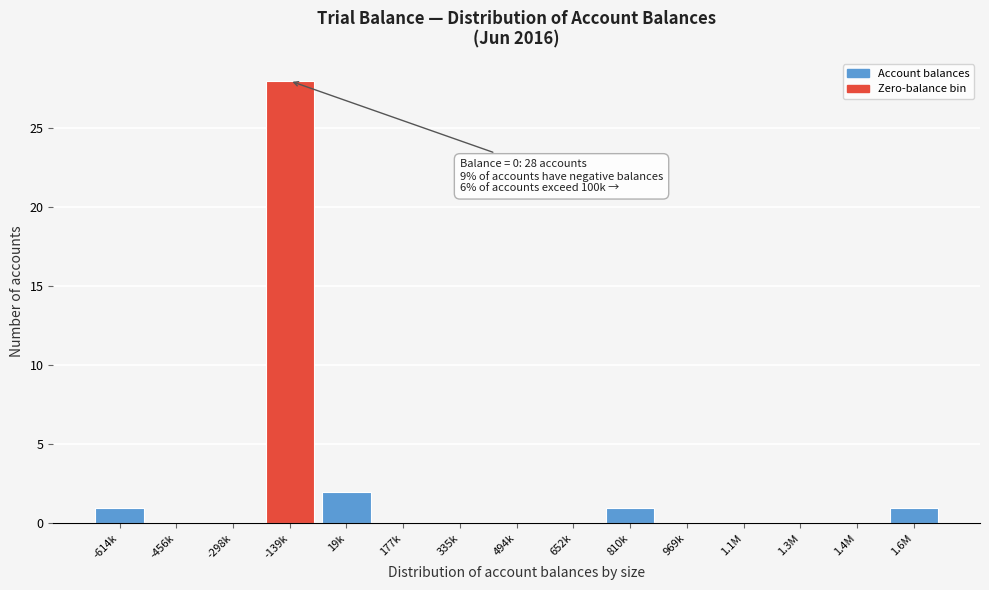

Reading left to right, transcribe all the data shown in this chart.

-614k=1	-456k=0	-298k=0	-139k=28	19k=2	177k=0	335k=0	494k=0	652k=0	810k=1	969k=0	1.1M=0	1.3M=0	1.4M=0	1.6M=1